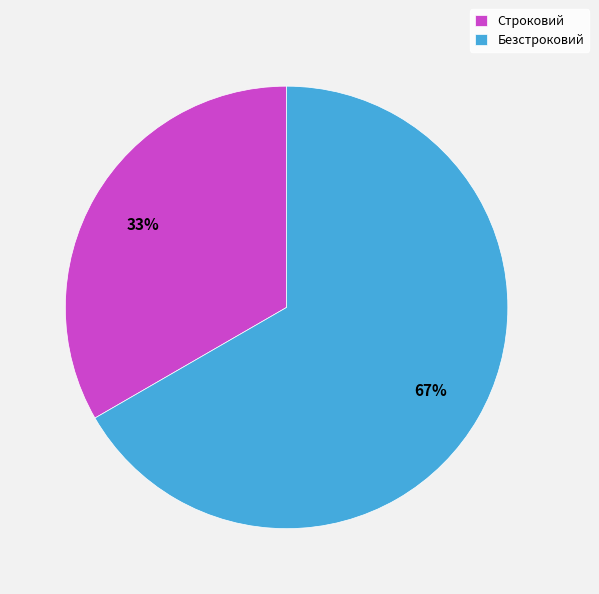

Approximately how many times larger is the value at Строковий compared to Безстроковий?

0.5